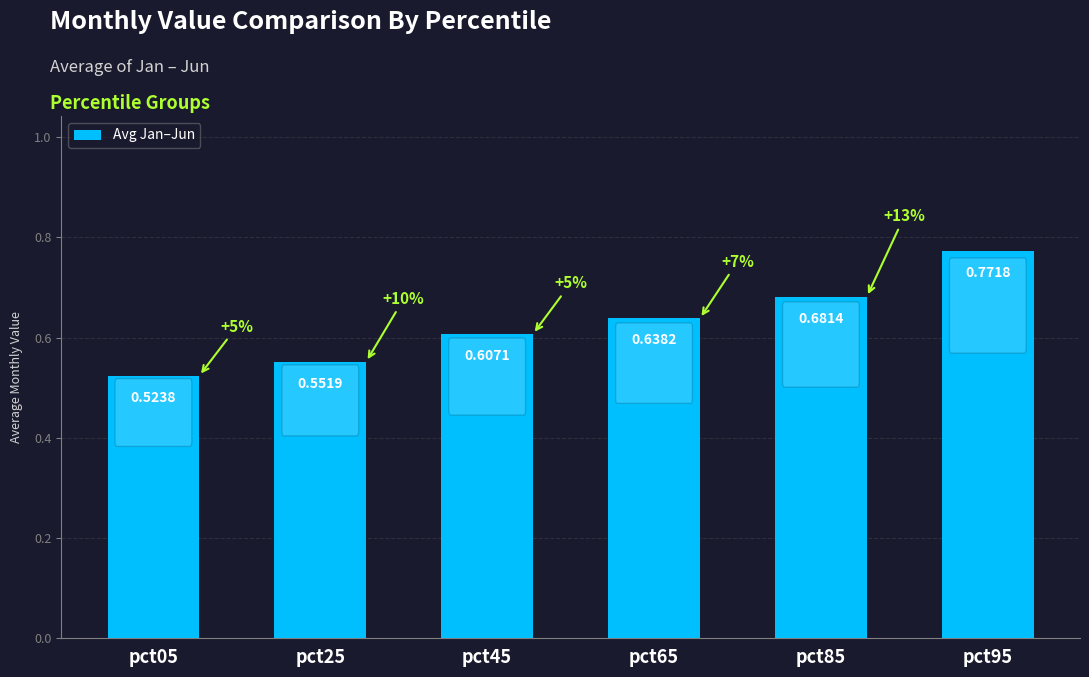

What is the sum of all values?

3.8